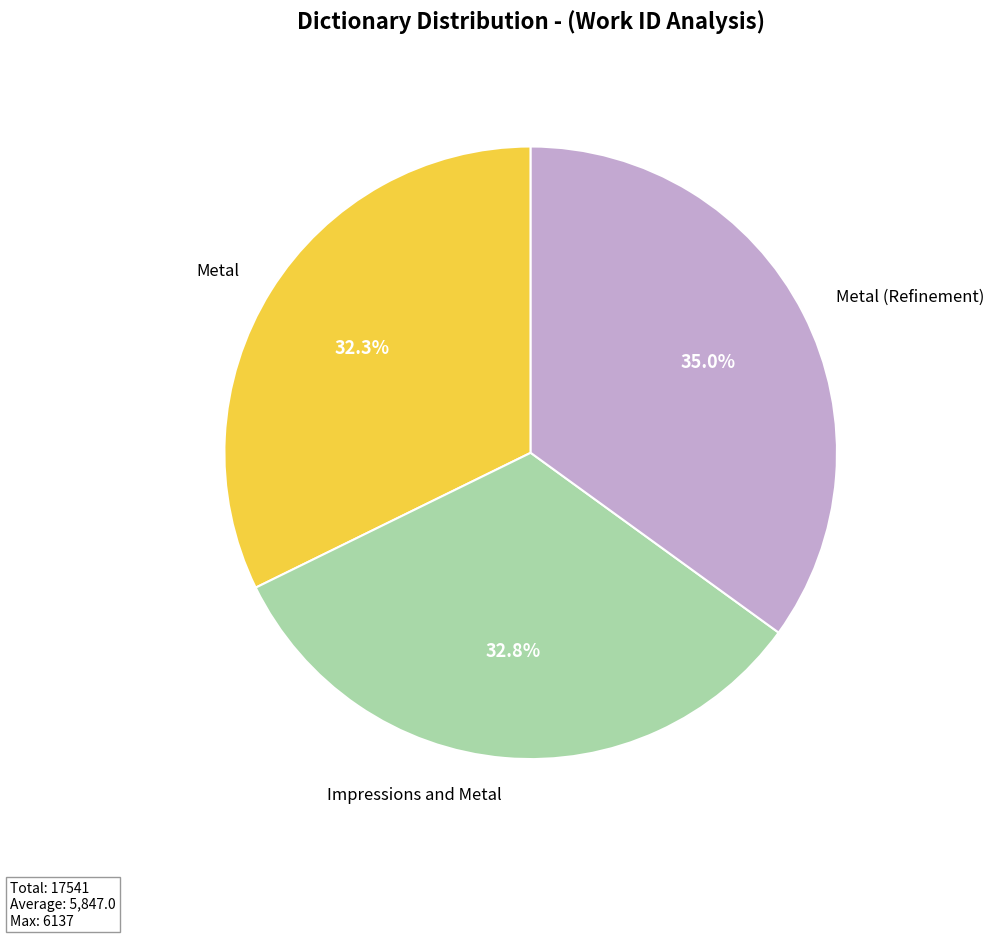

How many segments does this pie chart have?

3